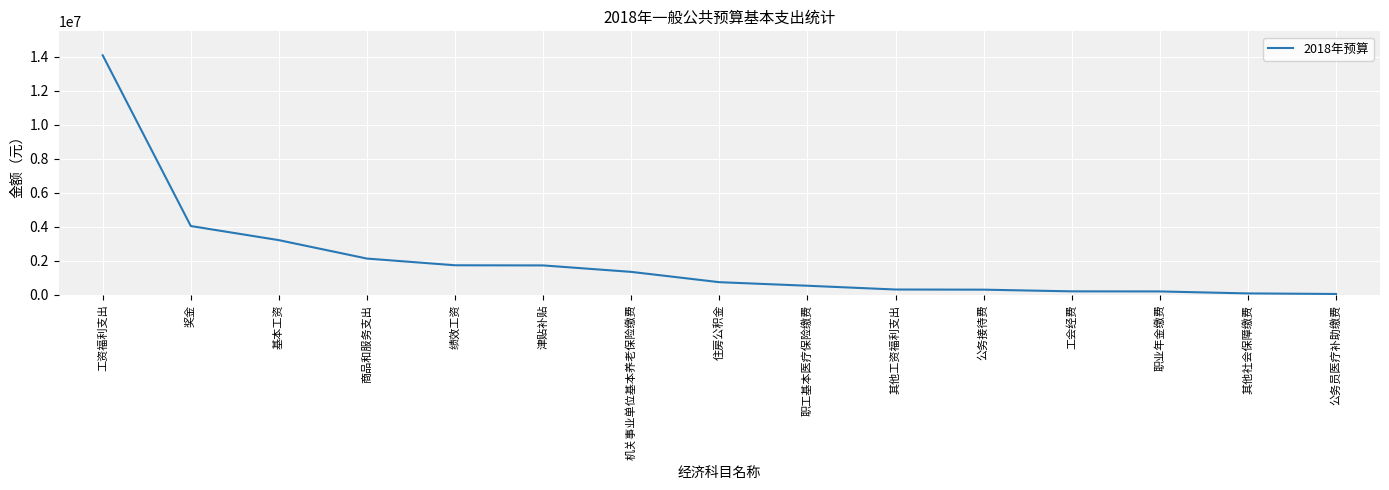

What is the sum of the values at 绩效工资 and 其他社会保障缴费?

1838106.3